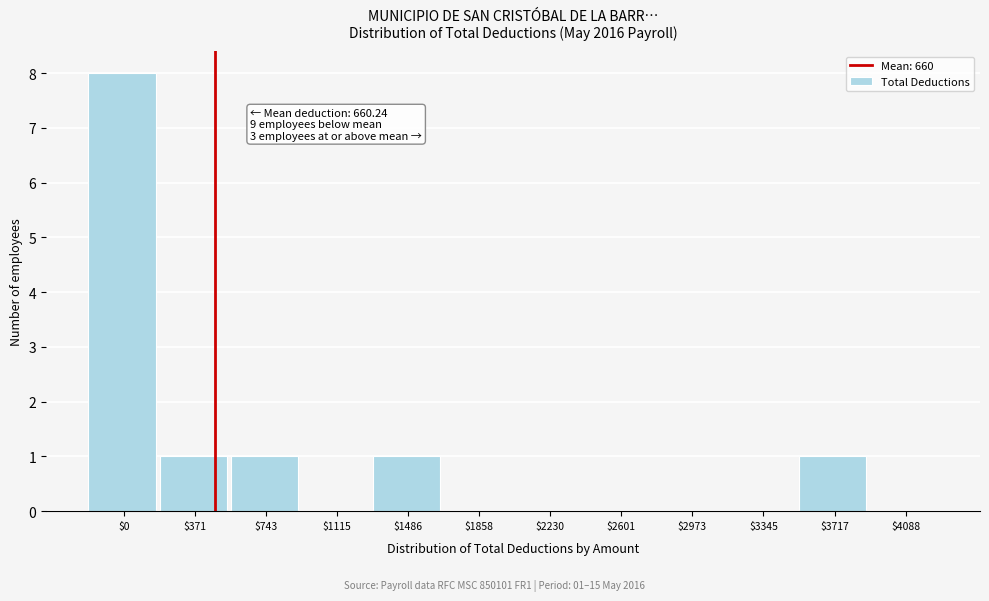

Is it true that the value at $743 is 0?

False